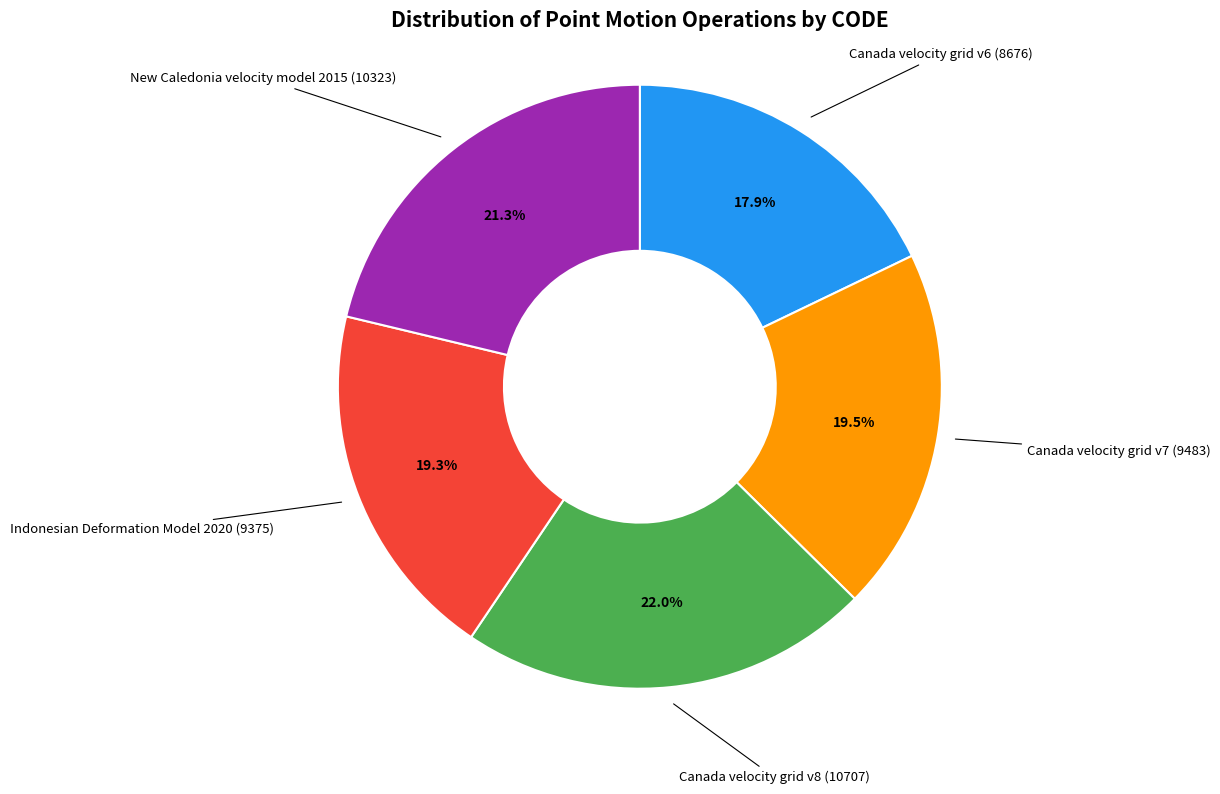

Is there any slice that represents more than half of the pie?

No